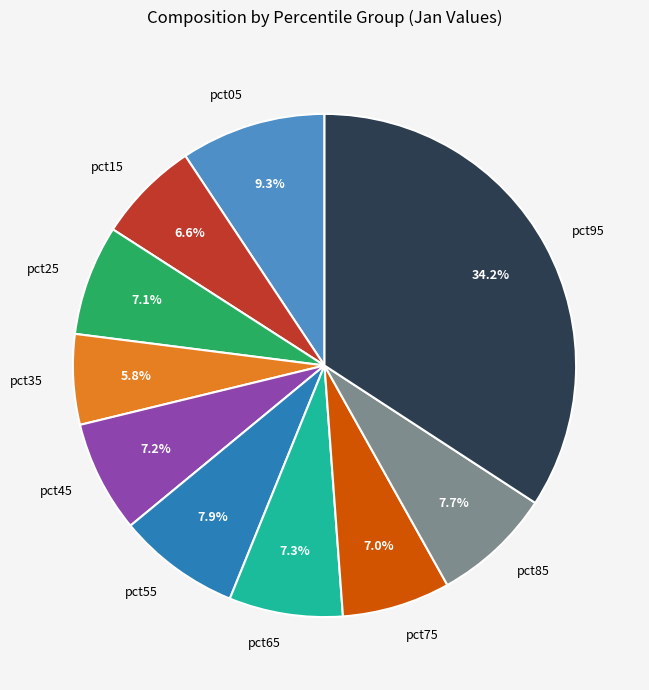

True or false: pct25 accounts for 21% of the total.

False